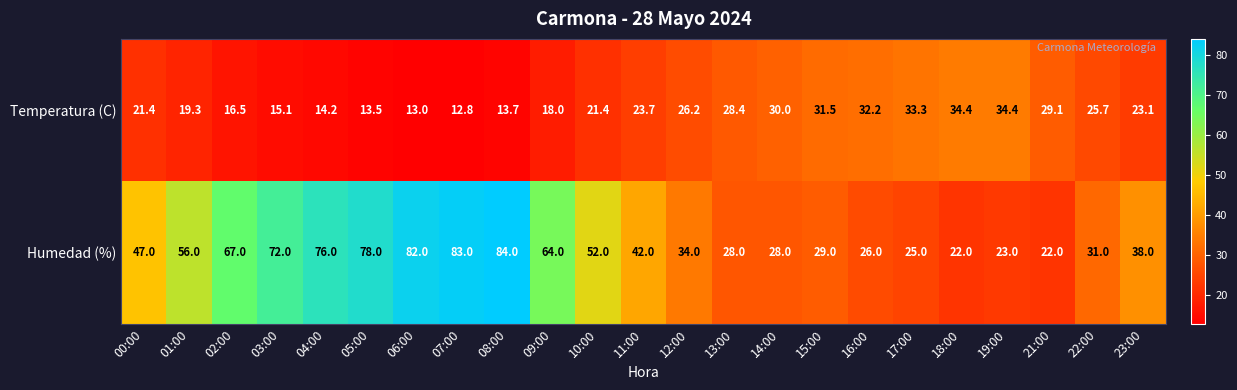

What is the minimum value for Humedad (%)?

22.0